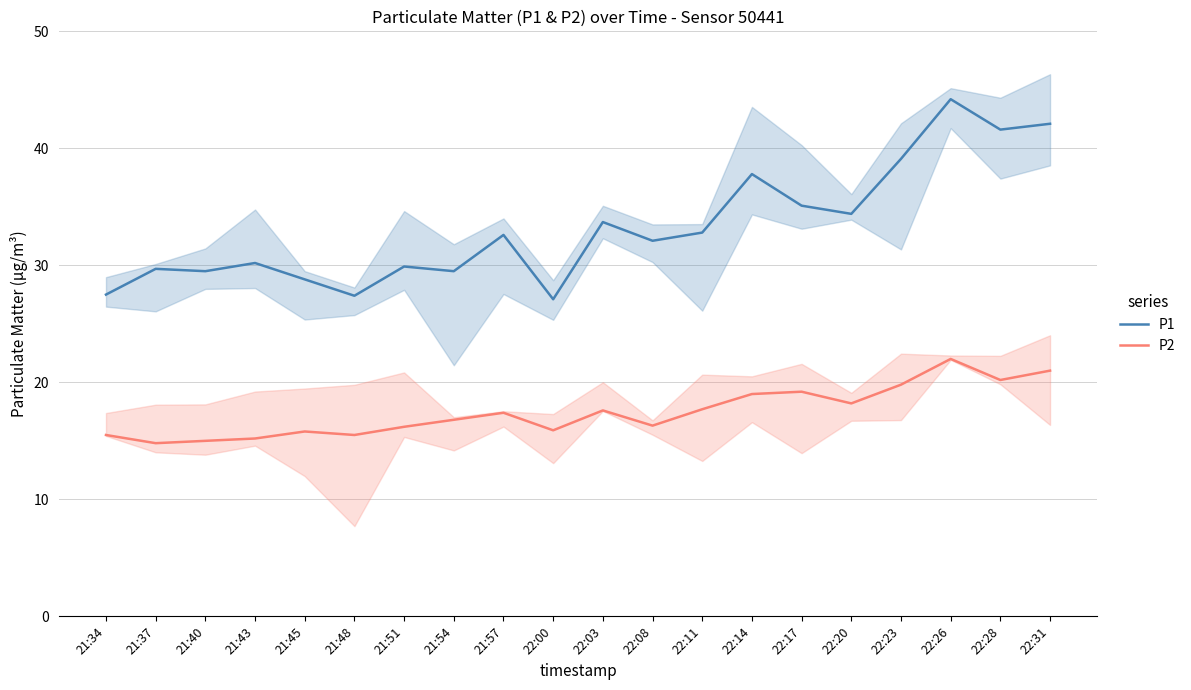

Reading left to right, list all the values displayed in this chart.

P1: 21:34=27.5	21:37=29.7	21:40=29.5	21:43=30.2	21:45=28.8	21:48=27.4	21:51=29.9	21:54=29.5	21:57=32.6	22:00=27.1	22:03=33.7	22:08=32.1	22:11=32.8	22:14=37.8	22:17=35.1	22:20=34.4	22:23=39.1	22:26=44.2	22:28=41.6	22:31=42.1
P2: 21:34=15.5	21:37=14.8	21:40=15.0	21:43=15.2	21:45=15.8	21:48=15.5	21:51=16.2	21:54=16.8	21:57=17.4	22:00=15.9	22:03=17.6	22:08=16.3	22:11=17.7	22:14=19.0	22:17=19.2	22:20=18.2	22:23=19.8	22:26=22.0	22:28=20.2	22:31=21.0